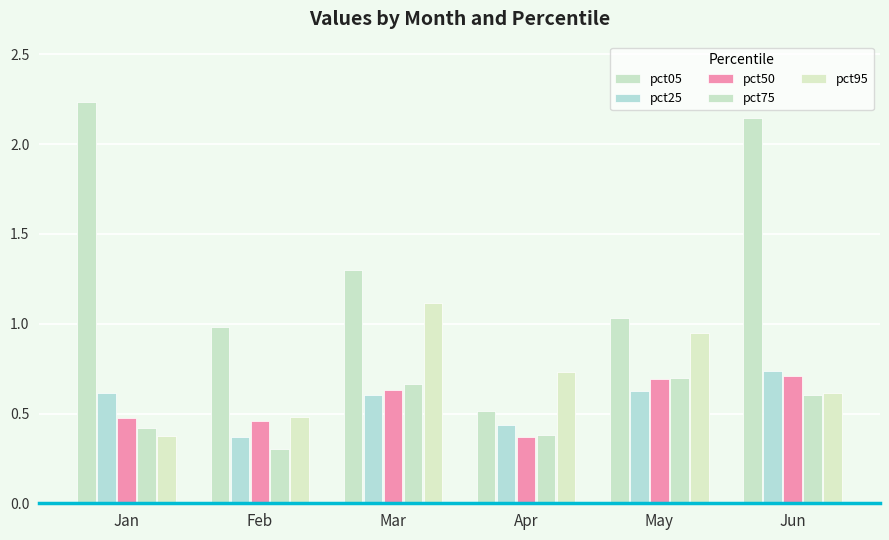

Are the bars grouped side by side (vs. stacked)?

Yes